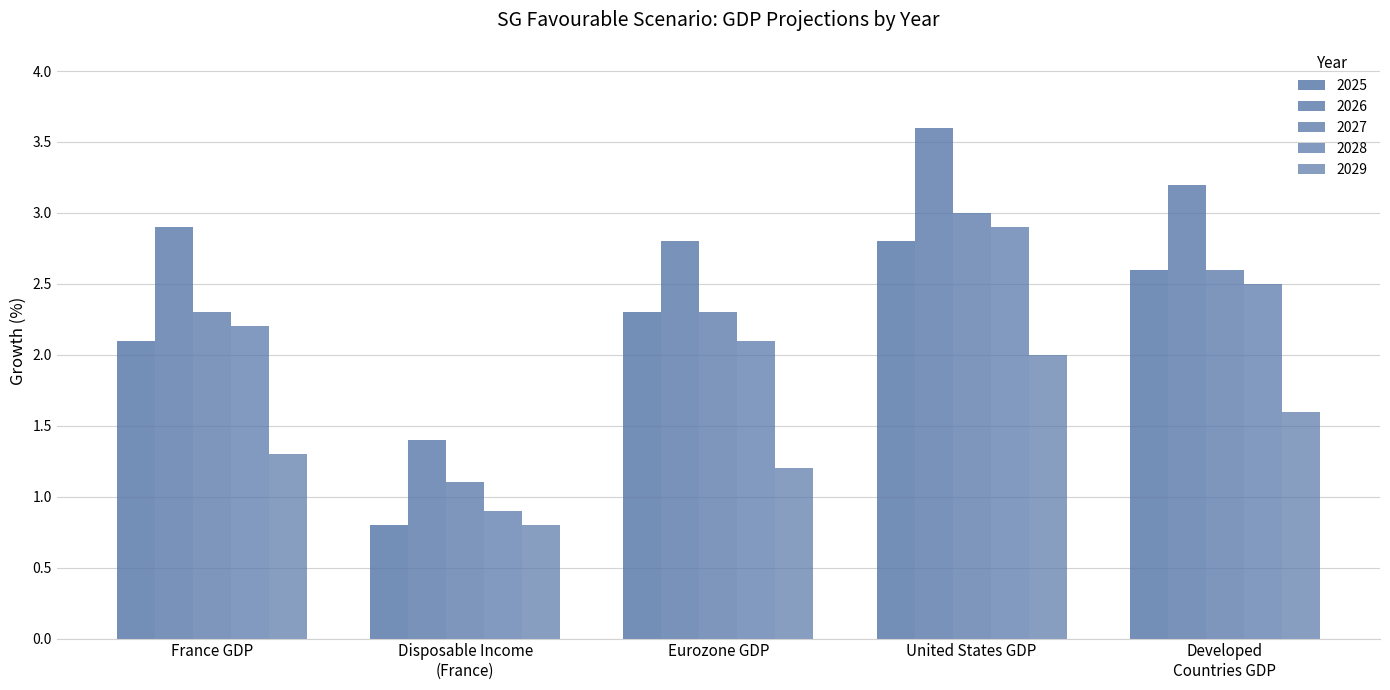

At which category does the chart reach its minimum across all series?

Disposable Income (France)